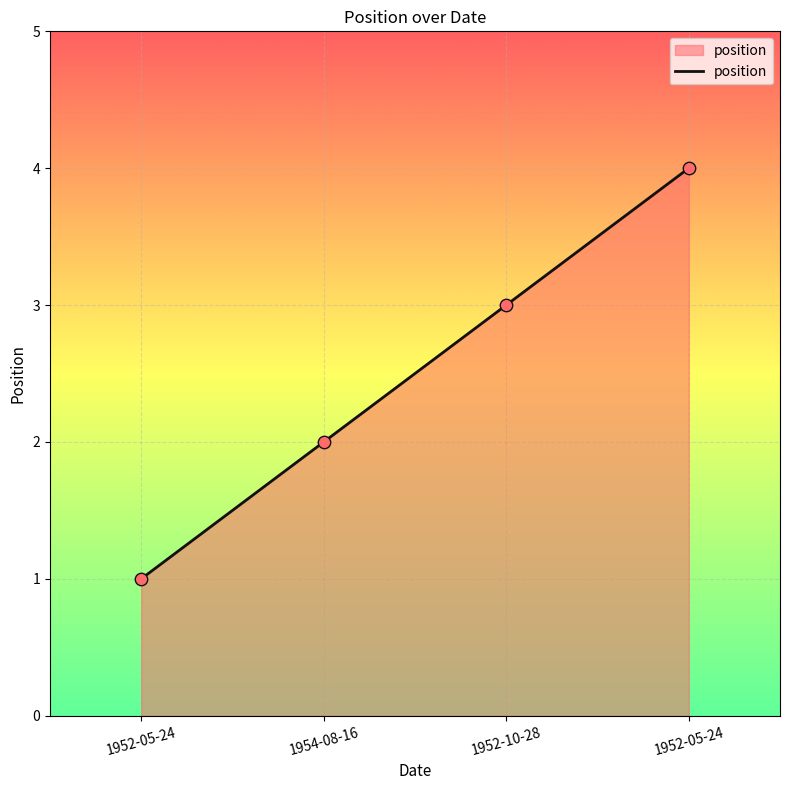

Between 1952-05-24 and 1952-10-28, which is larger?

1952-05-24